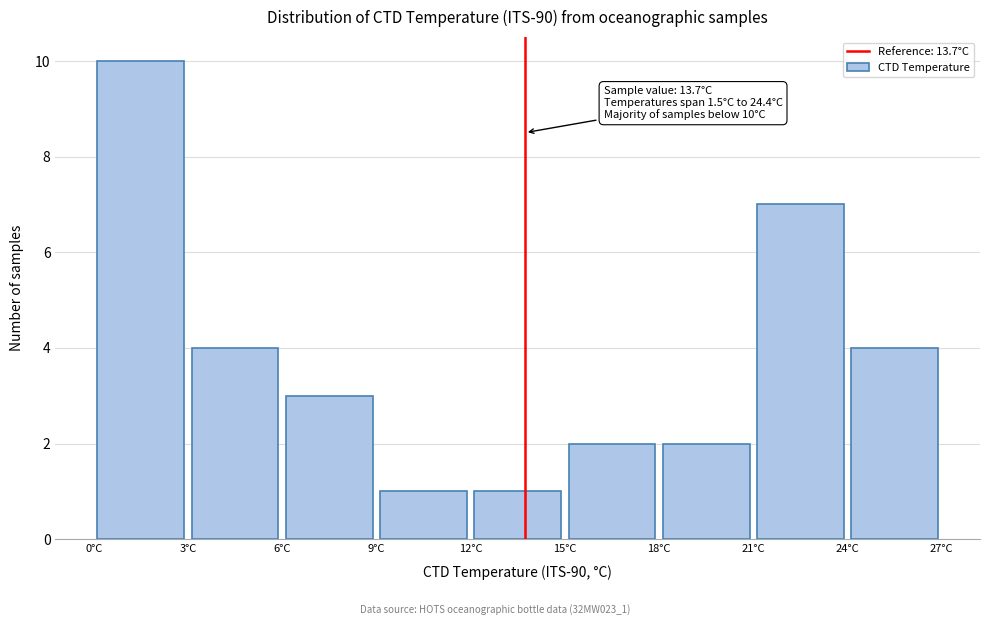

Over which range of the x-axis is the bar tallest?

0 to 3